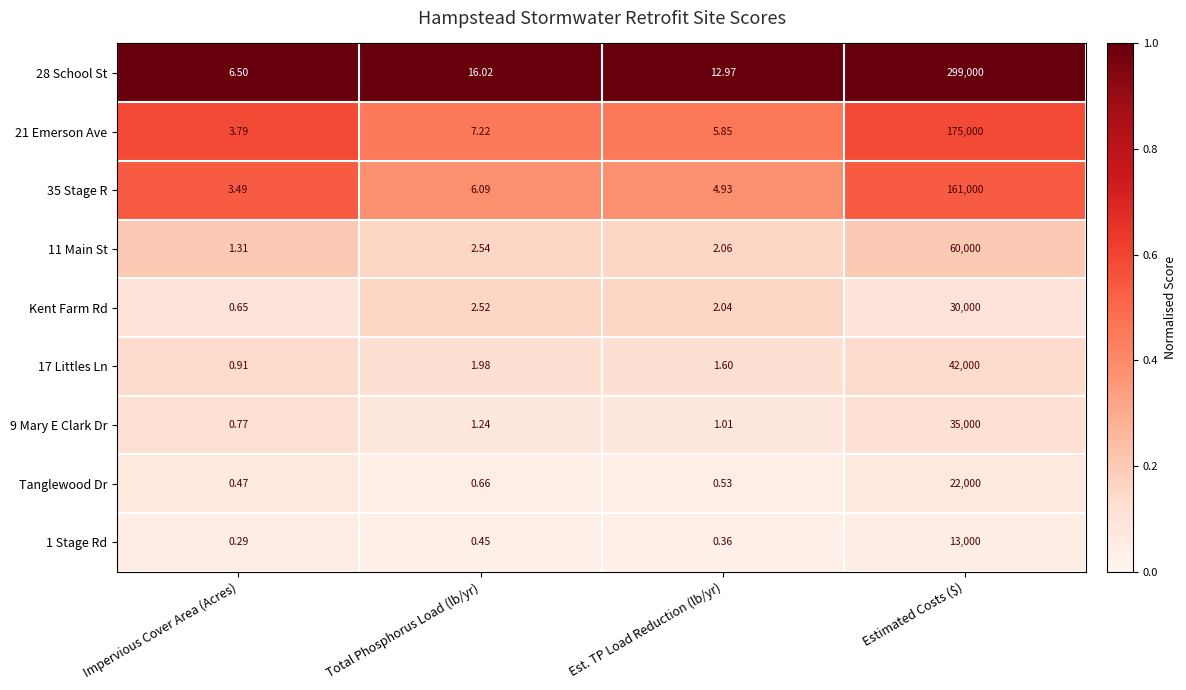

At how many categories does at least one series exceed 0?

4